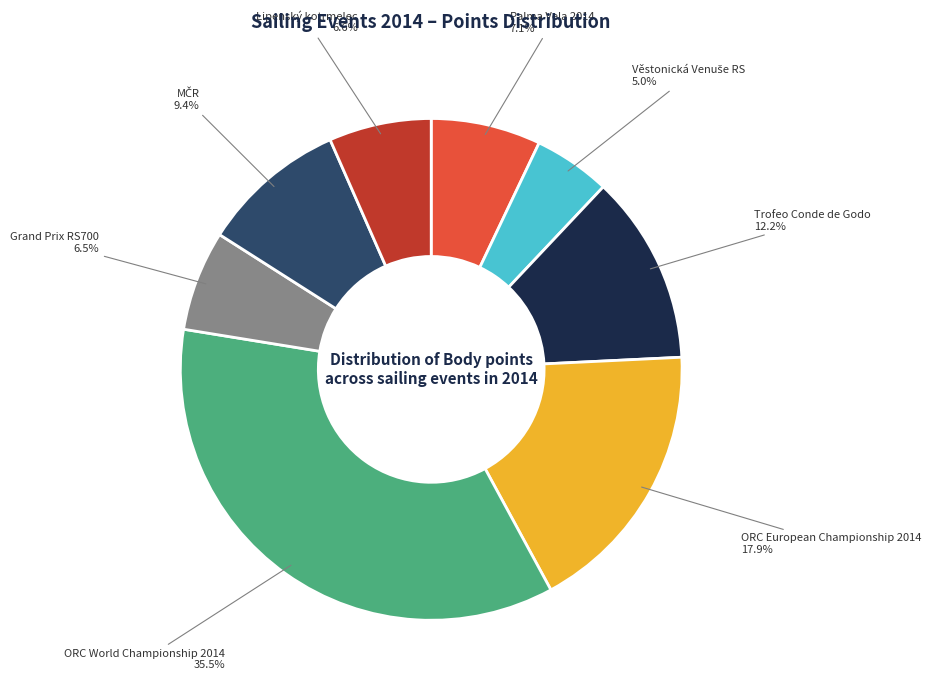

Does any single category account for the majority?

No